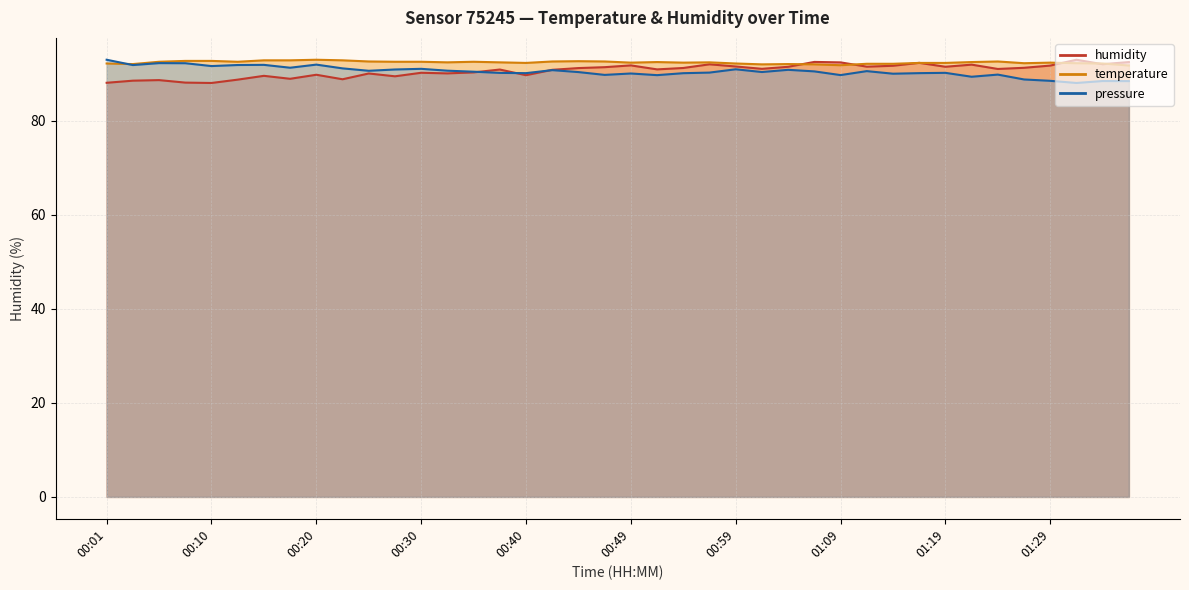

Is it true that humidity equals 33.9 at 01:11?

False